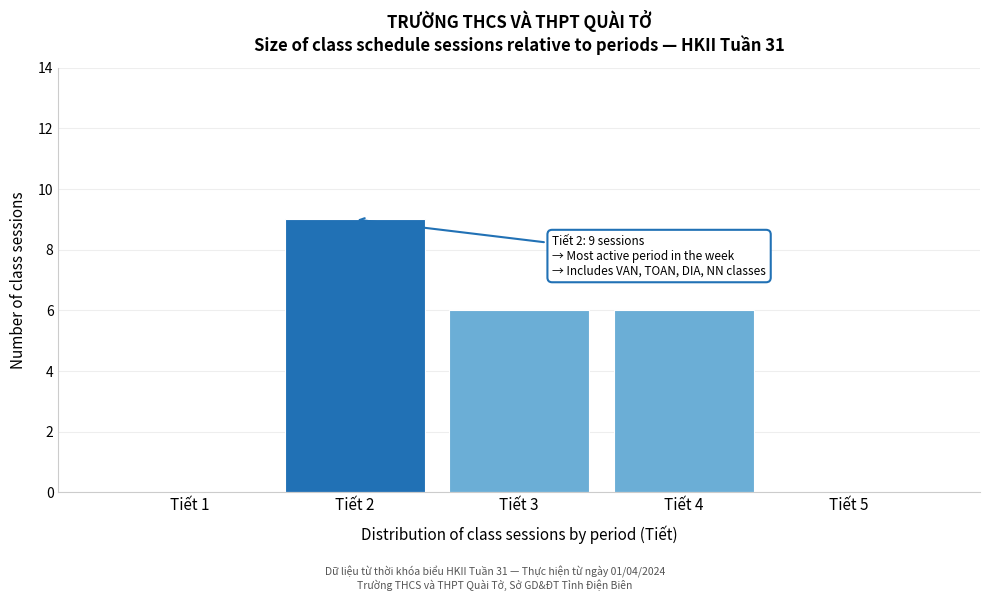

Reading left to right, list all the values displayed in this chart.

Tiết 1=0	Tiết 2=9	Tiết 3=6	Tiết 4=6	Tiết 5=0